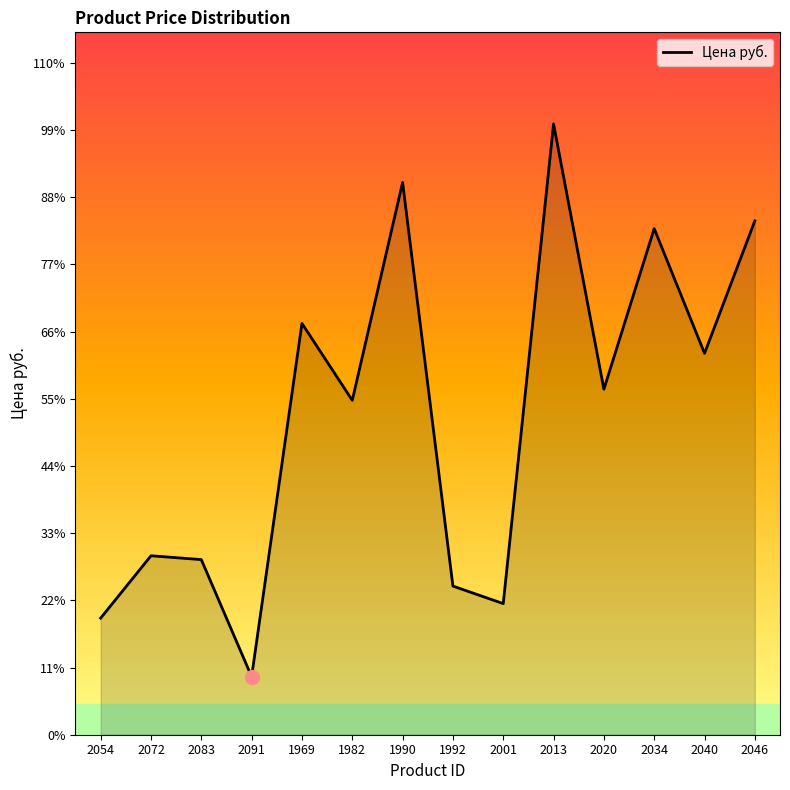

Does the chart have visible grid lines?

No